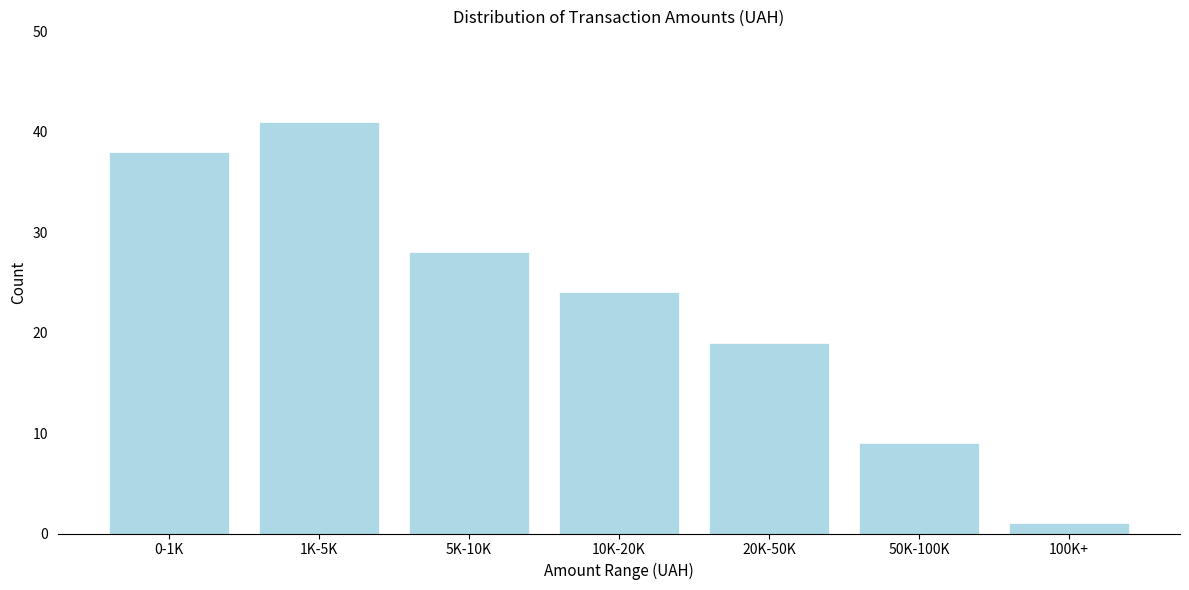

Reading left to right, transcribe all the data shown in this chart.

38	41	28	24	19	9	1